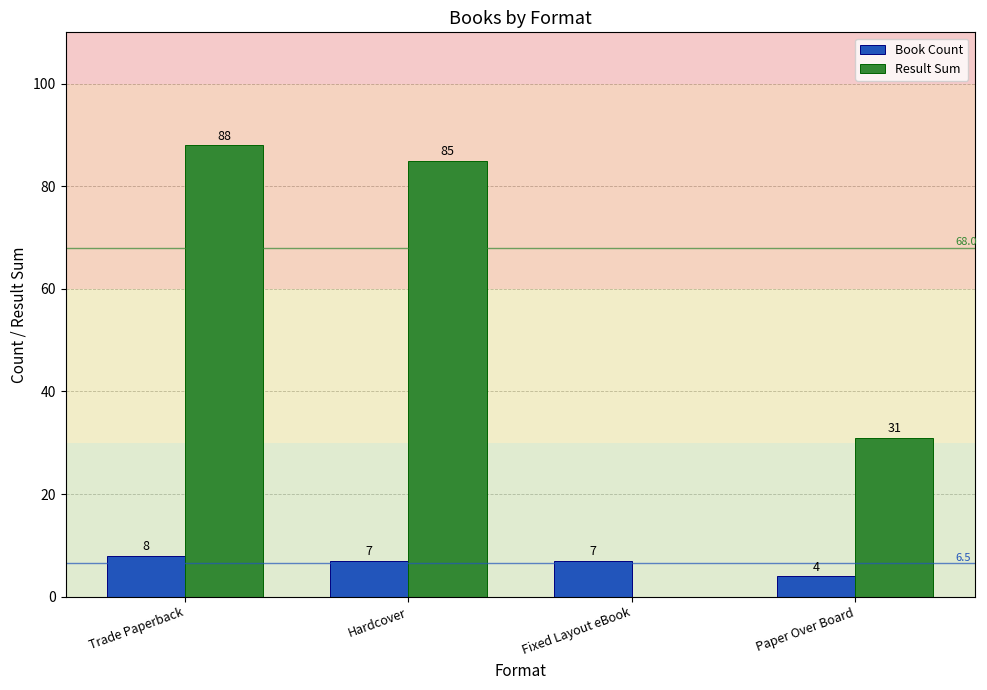

What is the maximum value for Result Sum?

88